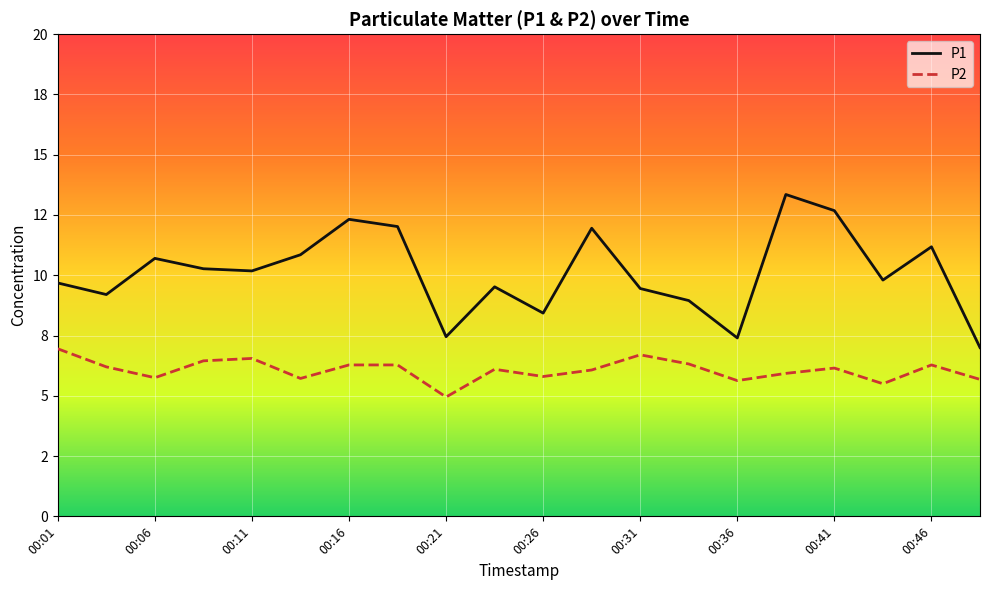

What are all the series names shown in the legend?

P1, P2